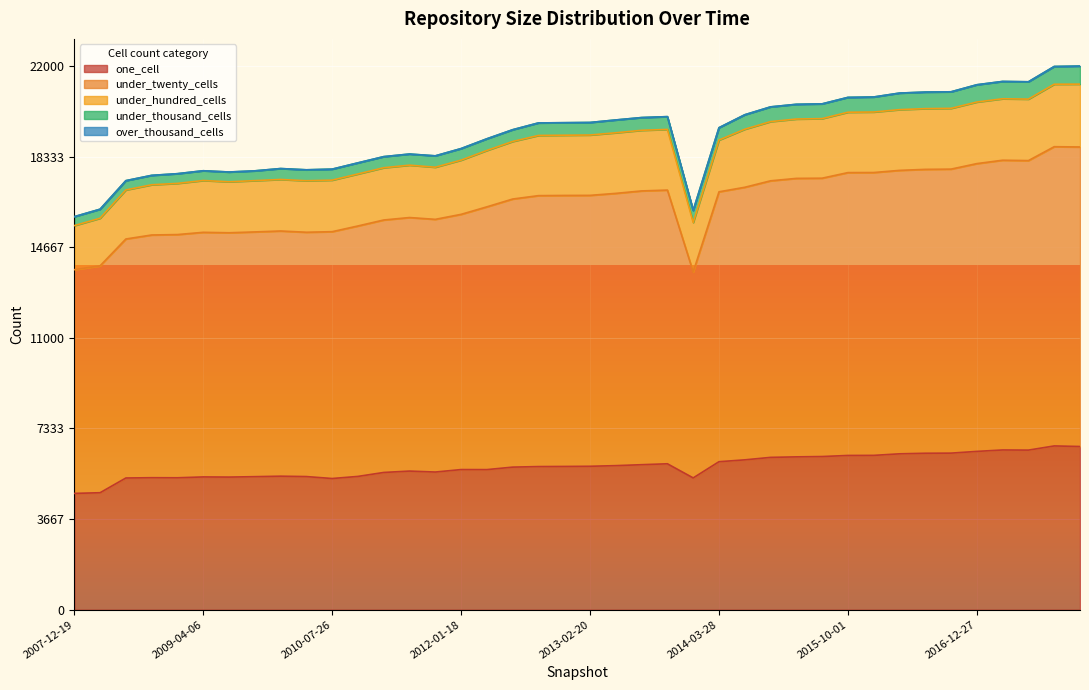

Reading left to right, what are all the values shown in this chart?

one_cell: 4705	4732	5328	5340	5337	5371	5365	5382	5401	5386	5307	5392	5552	5608	5569	5669	5667	5768	5790	5795	5802	5828	5866	5903	5331	5987	6062	6162	6183	6196	6240	6243	6306	6329	6334	6404	6462	6456	6625	6602
under_twenty_cells: 9050	9179	9669	9819	9839	9896	9884	9901	9920	9884	9986	10132	10214	10257	10223	10325	10631	10846	10961	10964	10960	11015	11076	11073	8332	10919	11027	11189	11266	11261	11443	11443	11467	11485	11490	11643	11722	11713	12106	12118
under_hundred_cells: 1783	1926	1984	2032	2070	2096	2063	2075	2084	2084	2085	2104	2114	2119	2109	2193	2281	2328	2435	2436	2442	2451	2452	2454	2002	2093	2348	2395	2401	2410	2442	2448	2457	2457	2458	2491	2486	2487	2527	2542
under_thousand_cells: 362	365	376	380	393	395	395	396	442	442	445	449	449	450	460	468	472	476	507	507	507	519	516	517	487	500	586	596	596	597	601	608	670	670	670	699	701	701	718	731
over_thousand_cells: 0	0	0	0	0	0	0	0	0	0	0	0	0	0	0	0	0	0	0	0	0	0	0	0	0	0	0	0	0	0	0	0	0	0	0	0	0	0	0	0